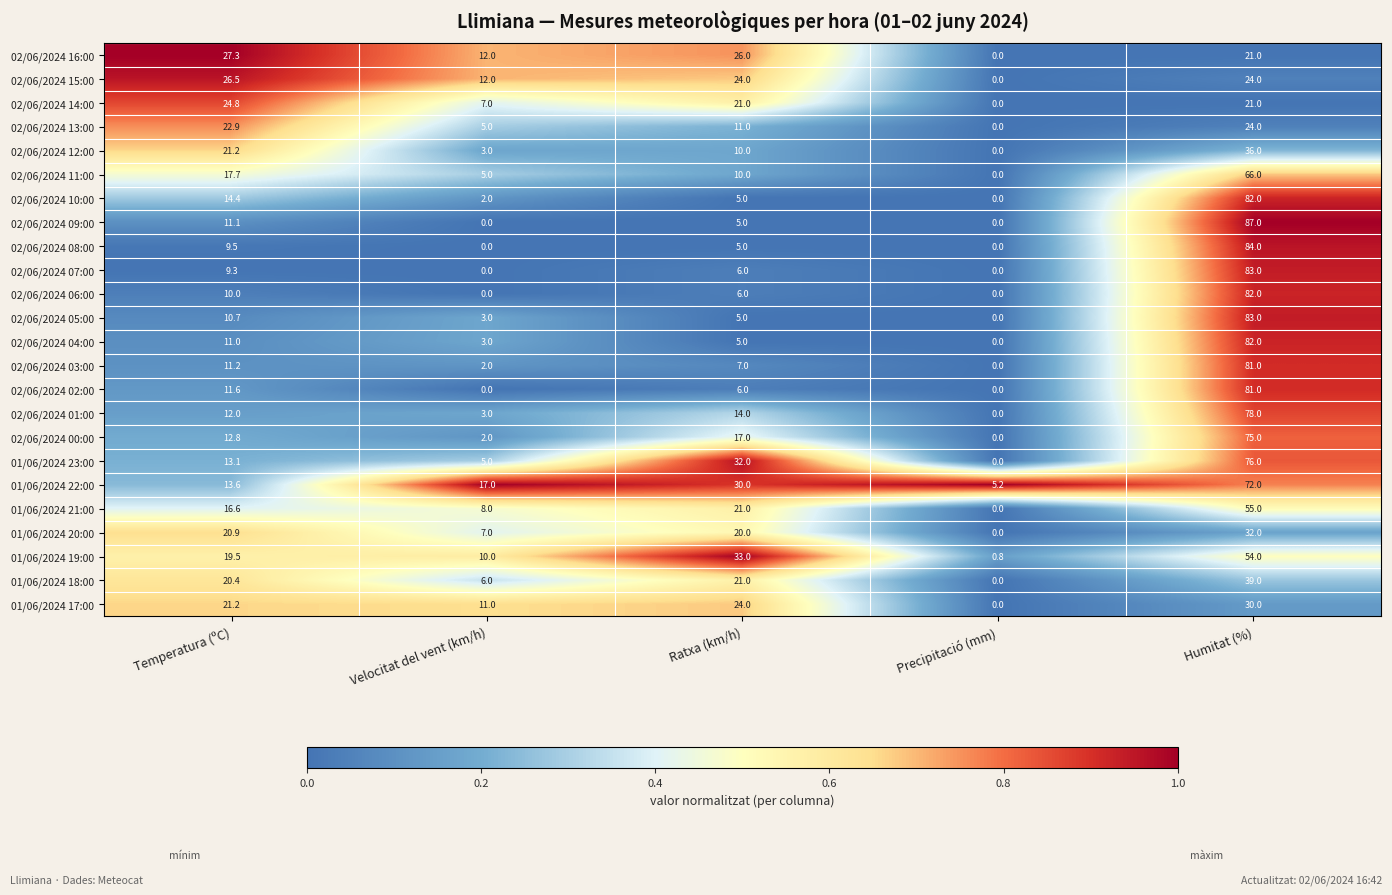

Which series has the widest spread of values?

02/06/2024 09:00